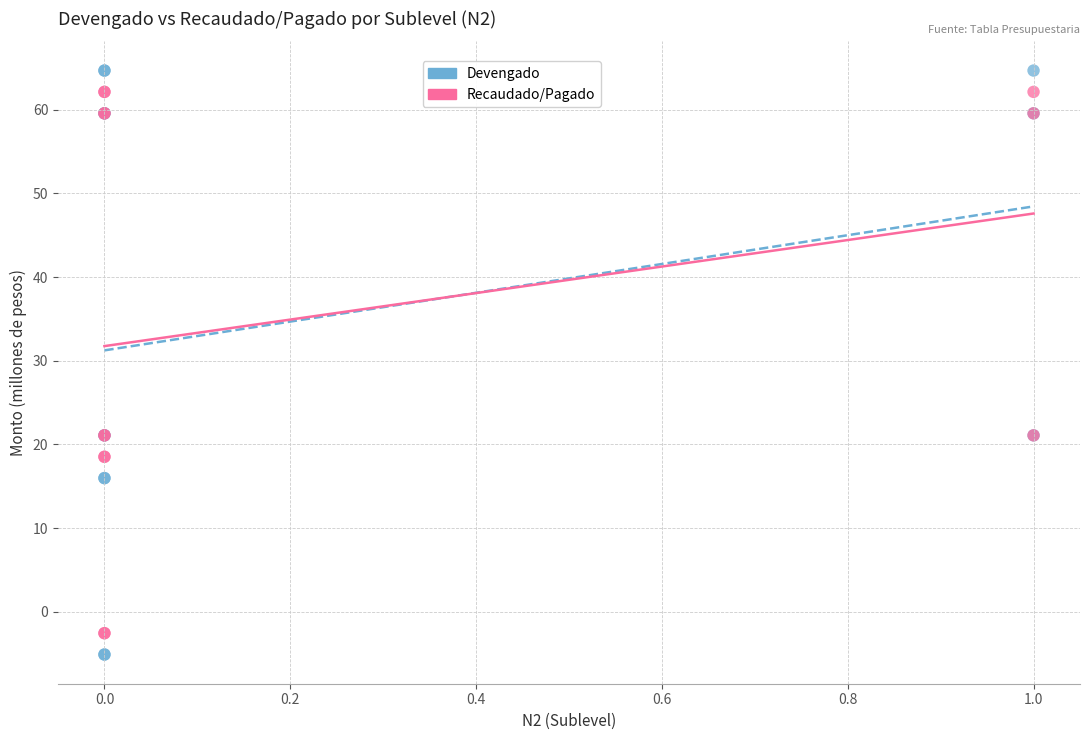

Which series has the widest spread of Y values?

Devengado